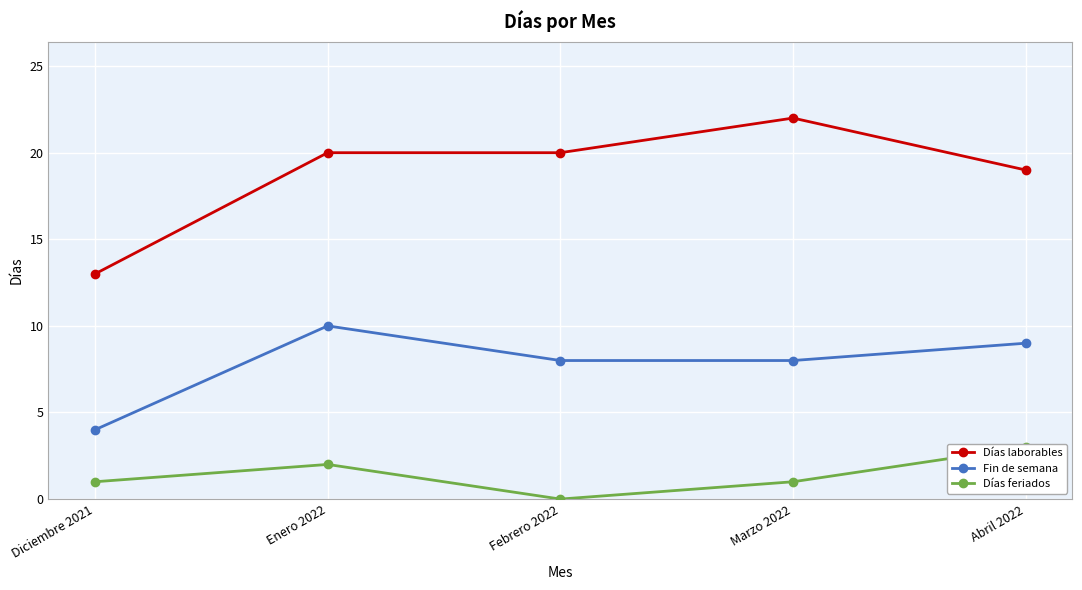

What is the value of the Días feriados point at the 4th from the left?

1